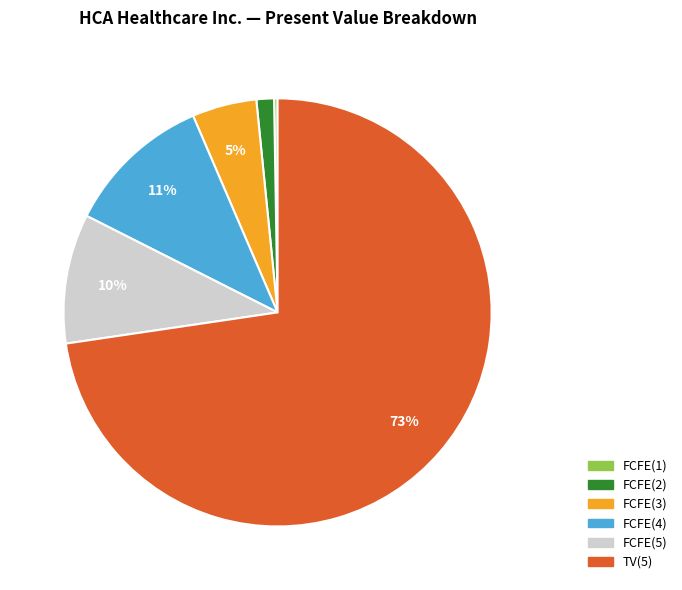

The TV(5) slice represents 73% of the pie. True or false?

True